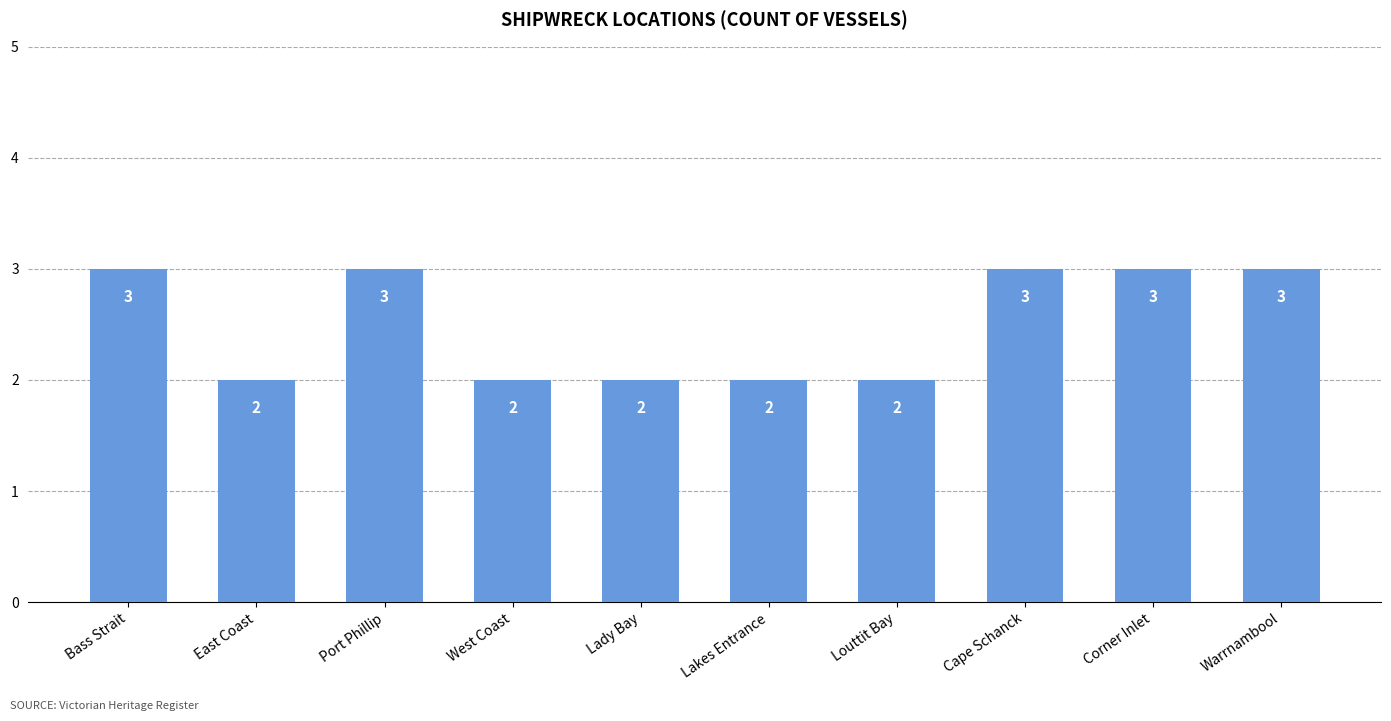

What is the label of the 6th bar from the left?

Lakes Entrance